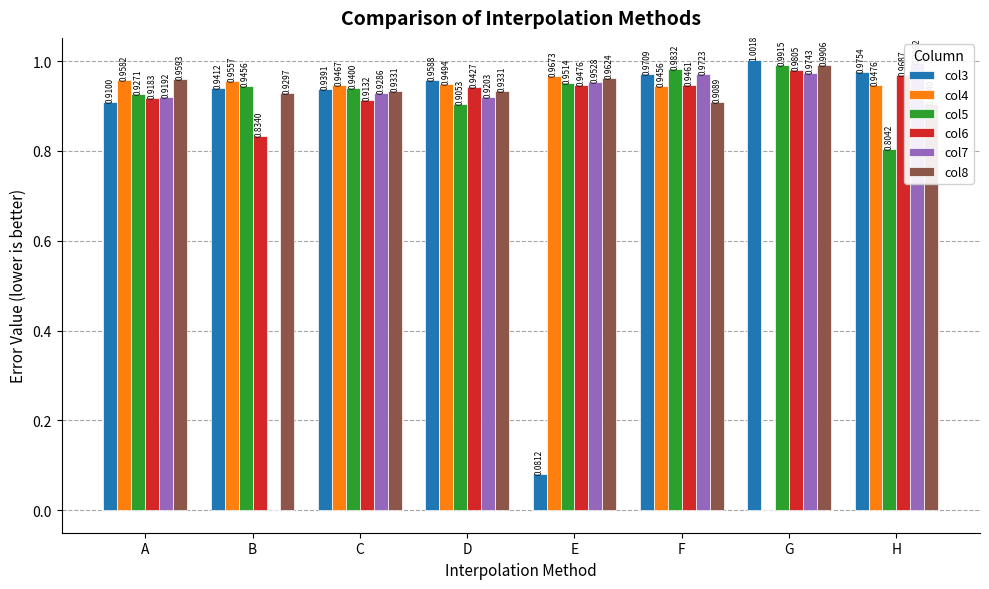

What is the approximate value of col8 at E?

1.0